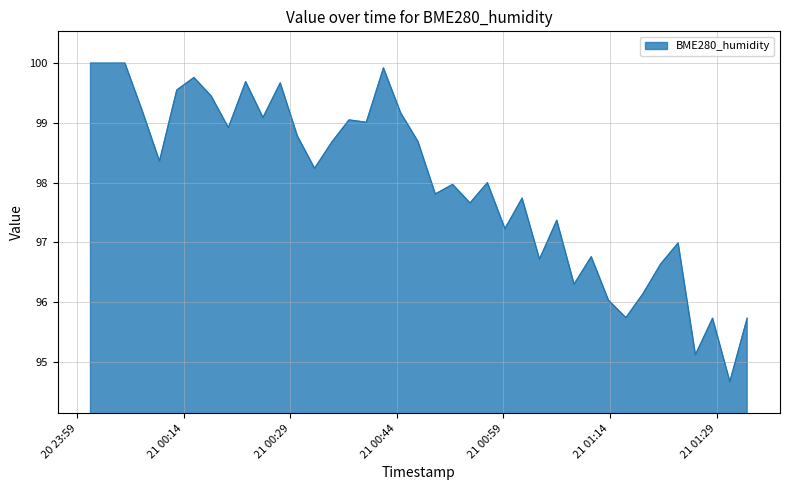

What is the difference between the second highest and second lowest values?

4.9